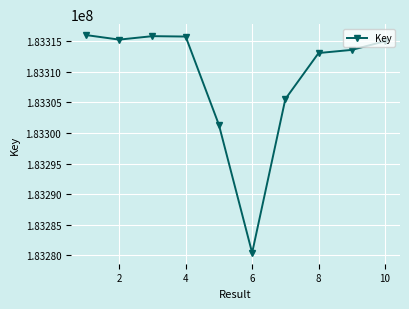

How many lines are shown in the chart?

1